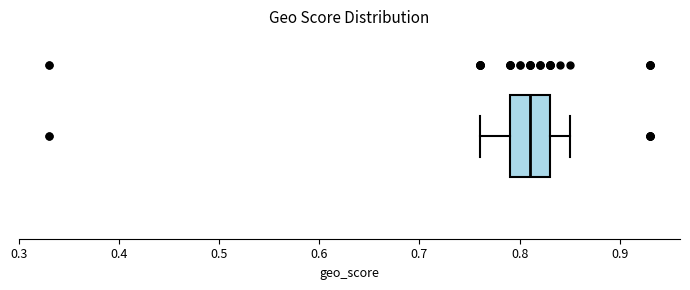

Where is the right edge of the box on the x-axis? The values are not printed on the chart, so give them approximately, as read against the axis.

0.83